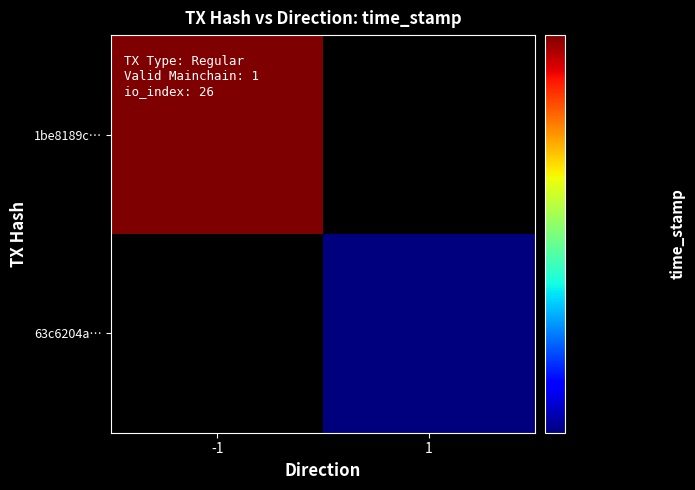

Is it true that 1be8189c… equals 1611835184.0 at -1?

True